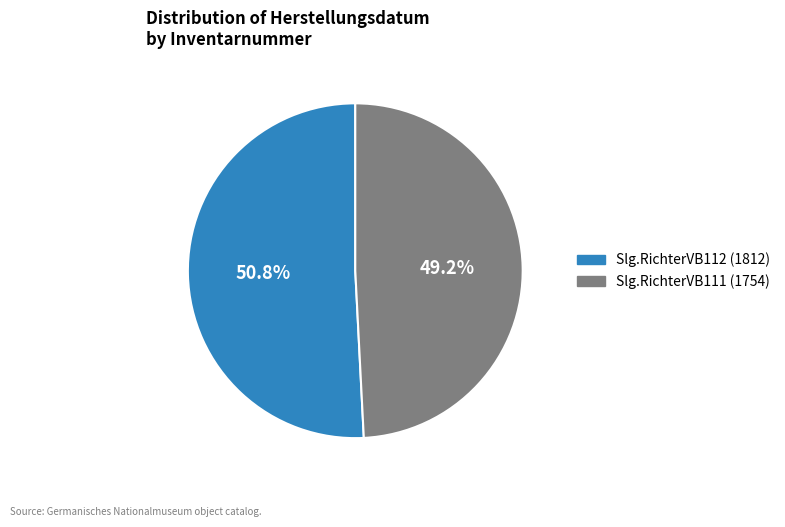

Between Slg.RichterVB112 and Slg.RichterVB111, which is larger?

Slg.RichterVB112